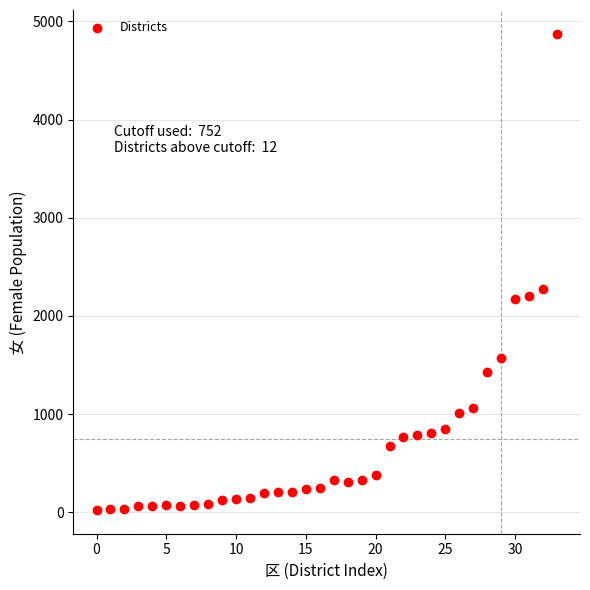

What is the range of Y values (max minus min)?

4849